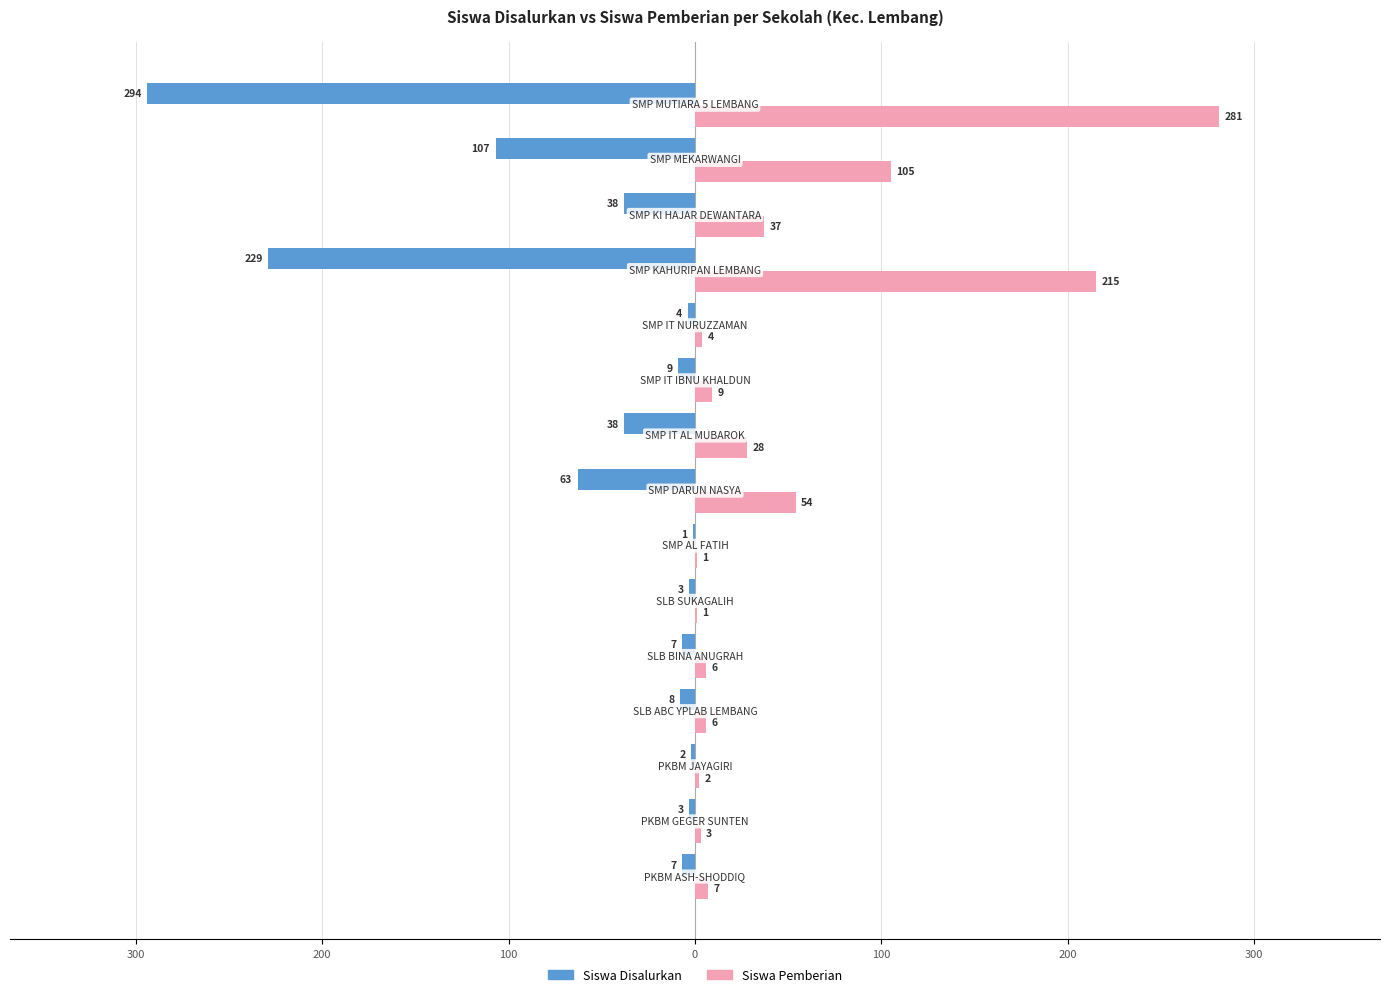

What are all the series names shown in the legend?

Siswa Disalurkan, Siswa Pemberian